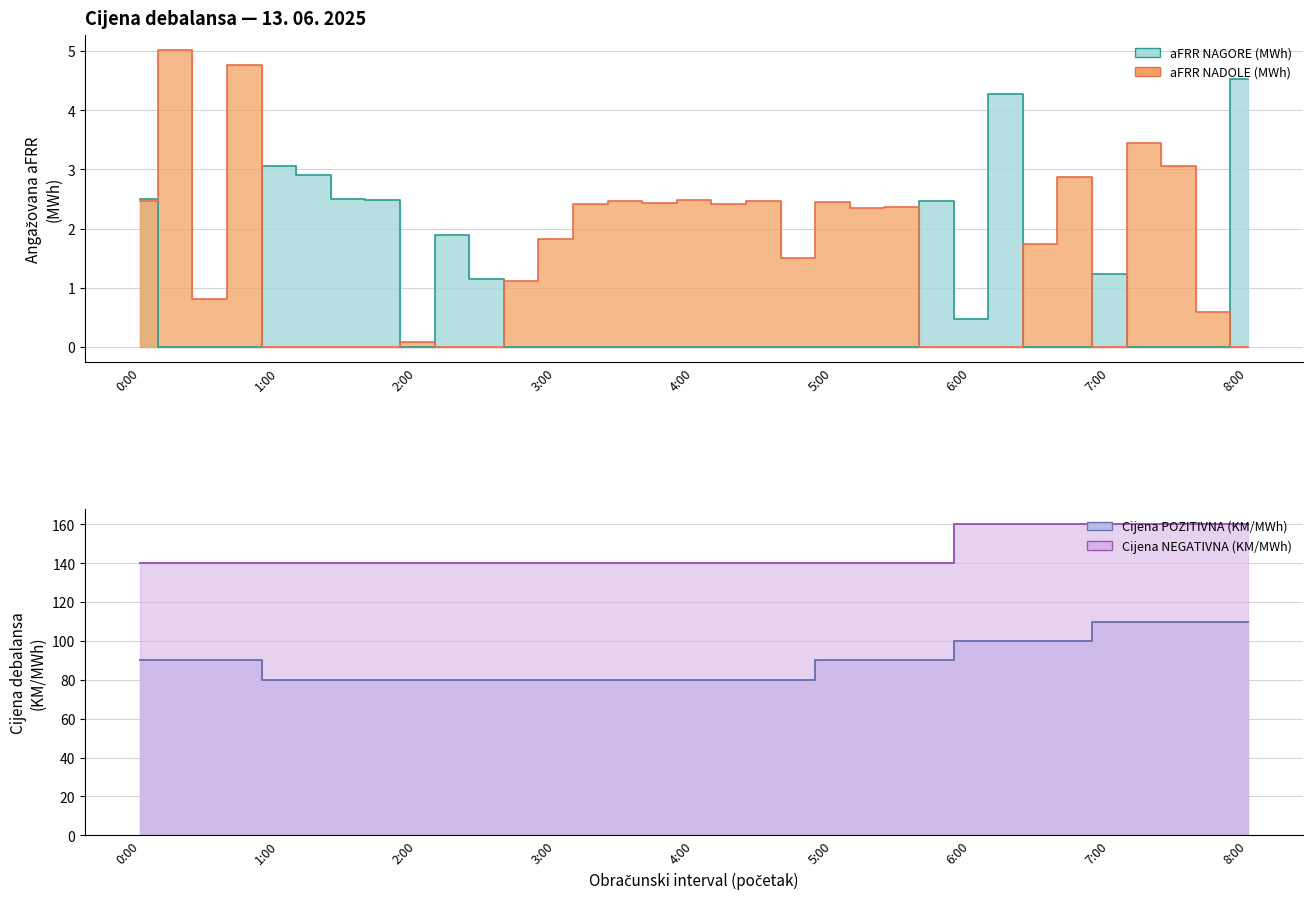

Where does the Cijena POZITIVNA (KM/MWh) series first go above 90?

6:00